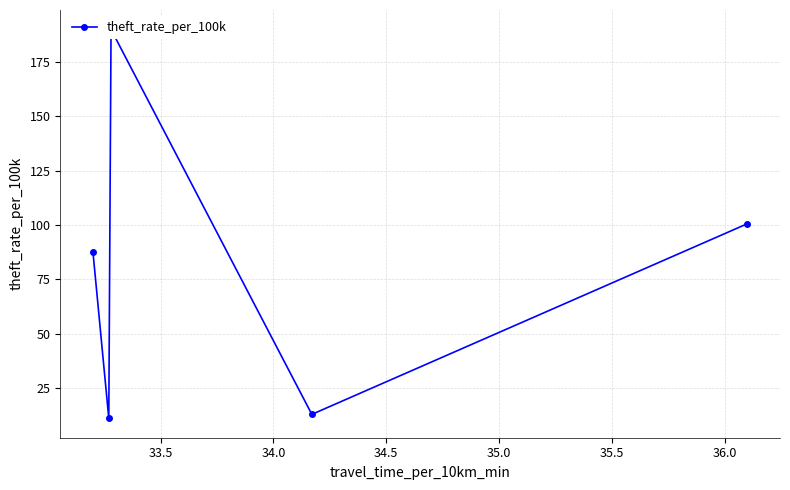

What is the sum of the values at 34.0 and 33.5?

200.9